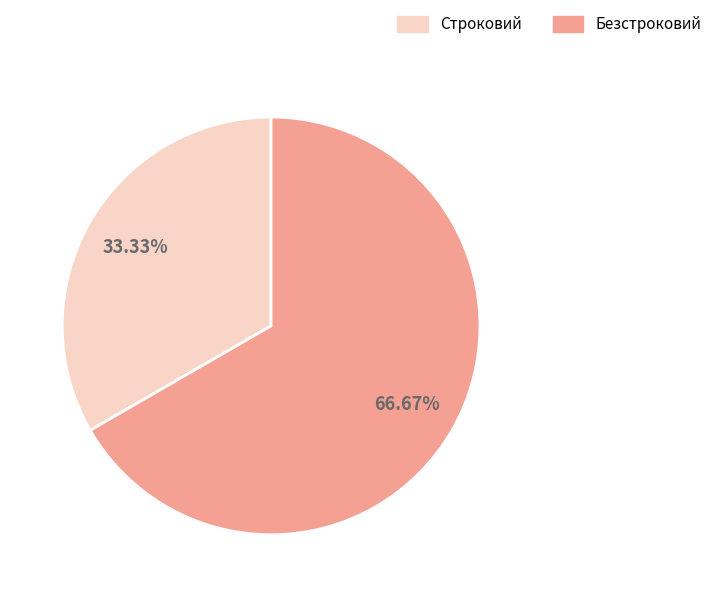

Count the number of slices in the pie.

2